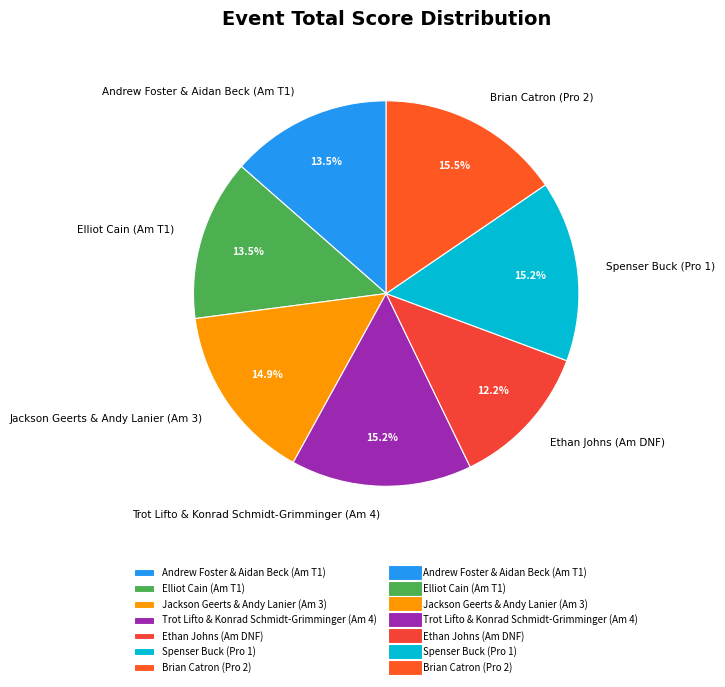

To the nearest percent, what is the difference between the Spenser Buck (Pro 1) and Ethan Johns (Am DNF) slice percentages?

3%